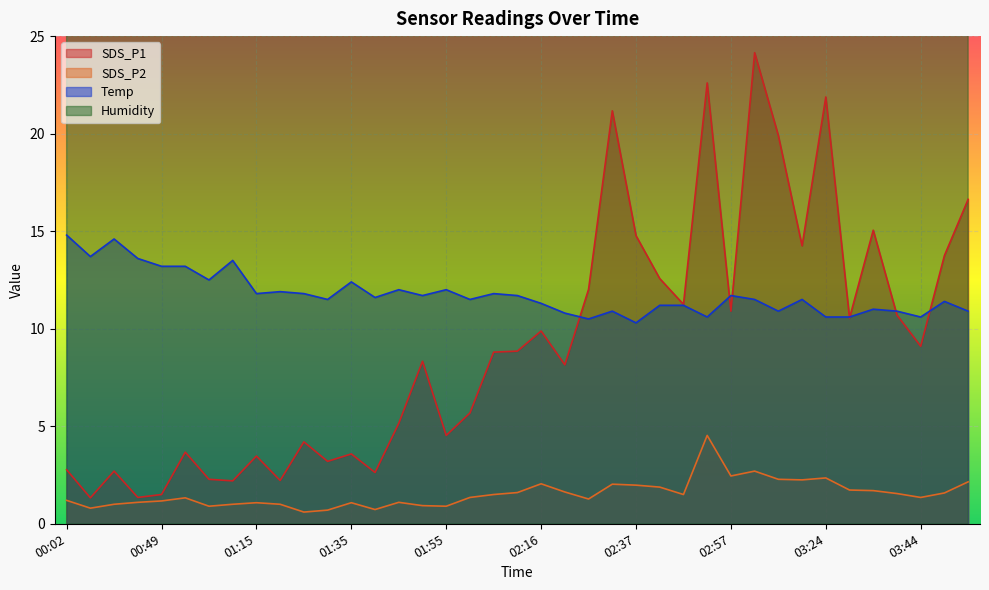

What is the lowest value of the Temp series?

10.3